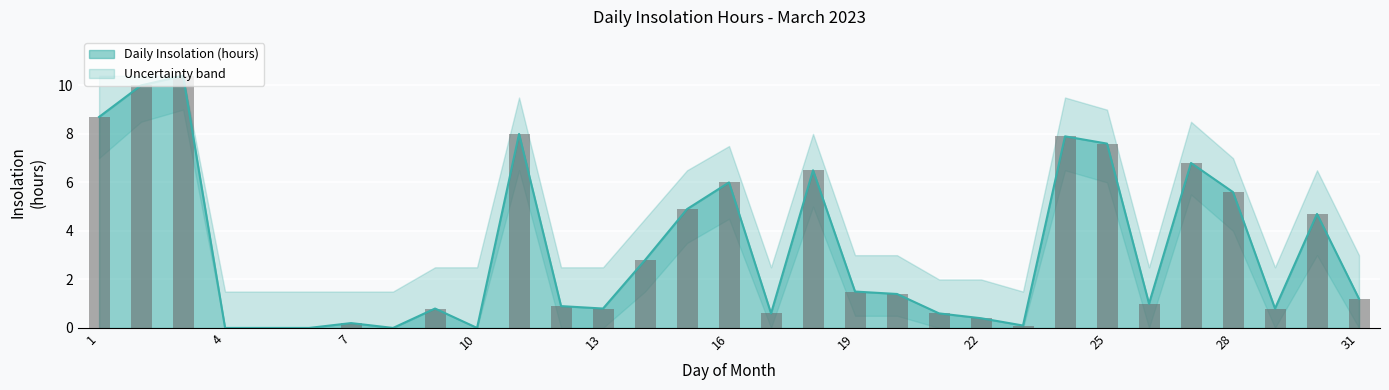

Are the bars grouped side by side (vs. stacked)?

No